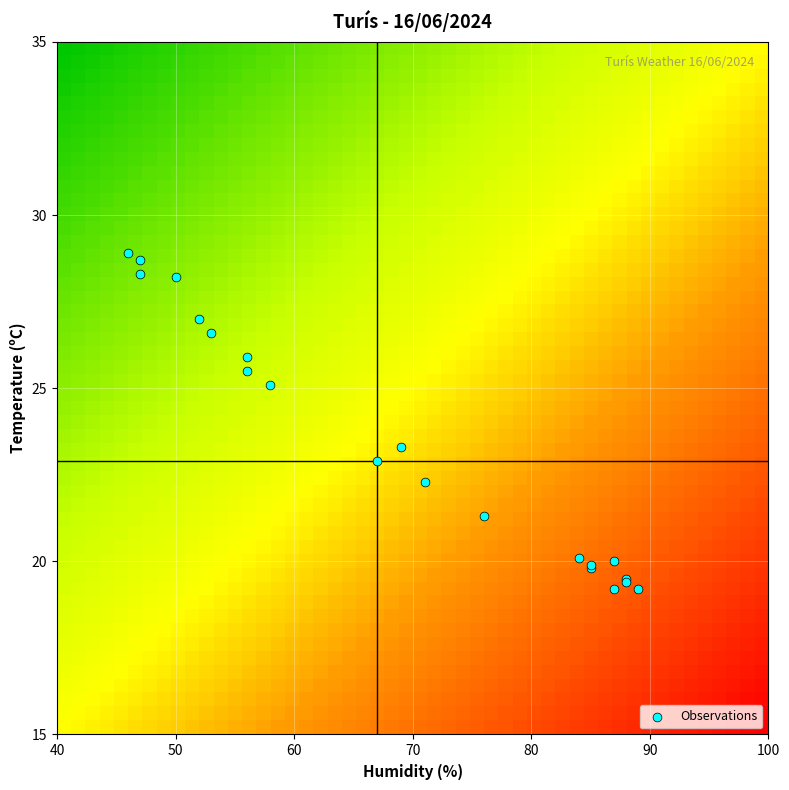

What Y value in the scatter plot is closest to 24?

23.3